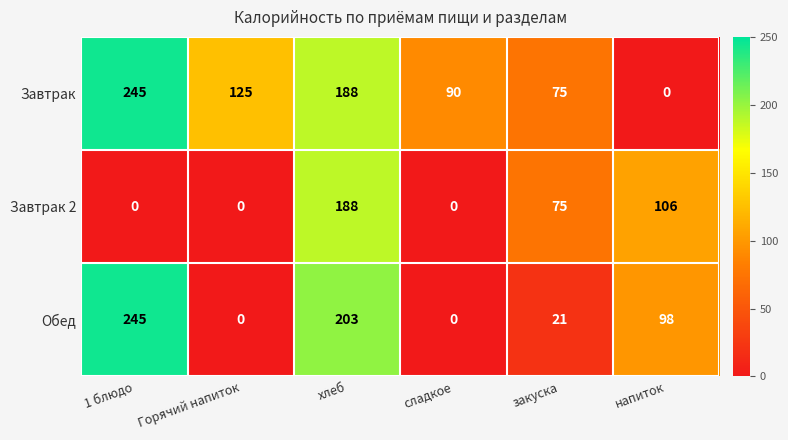

What is the difference between the maximum and minimum values in the Обед series?

245